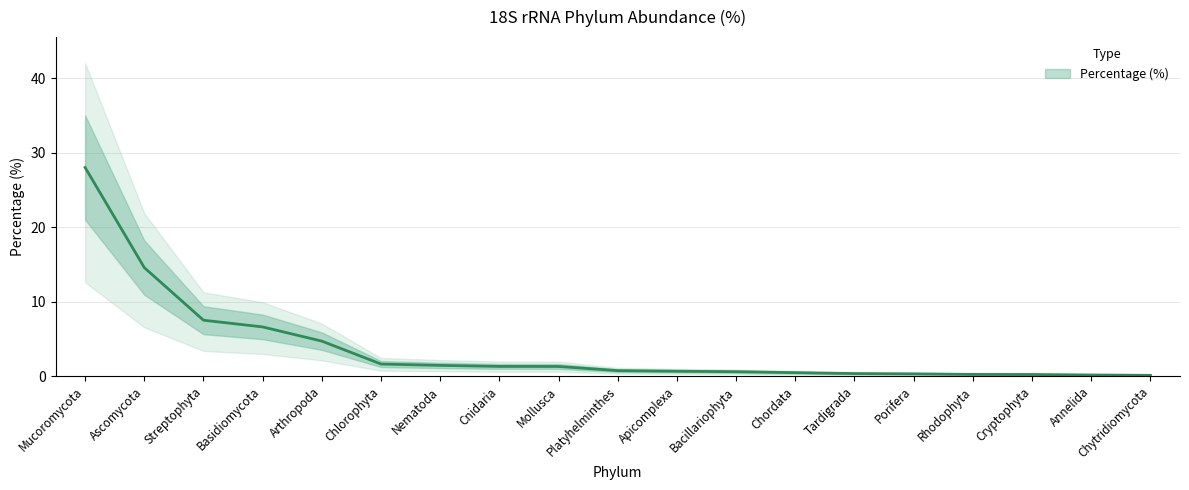

What is the average value?

3.7